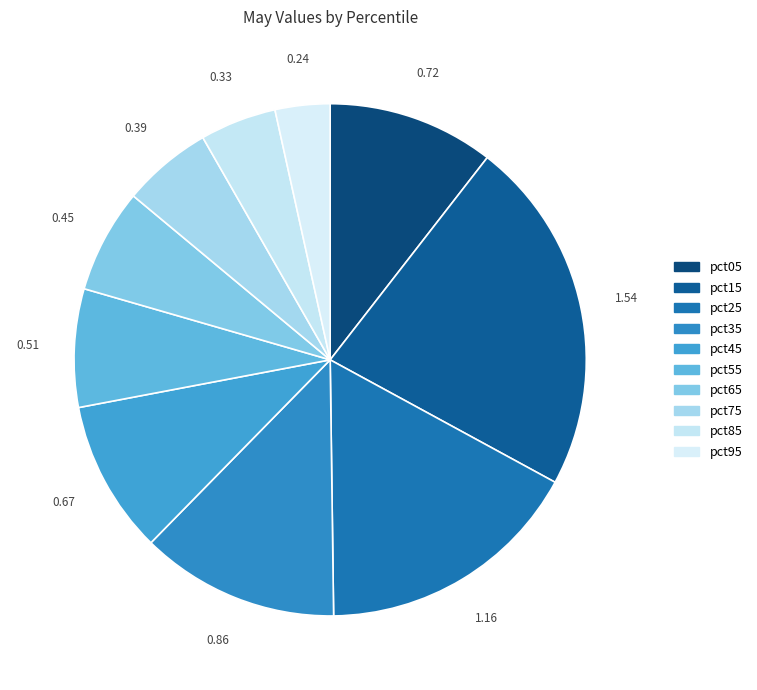

Count the number of slices in the pie.

10